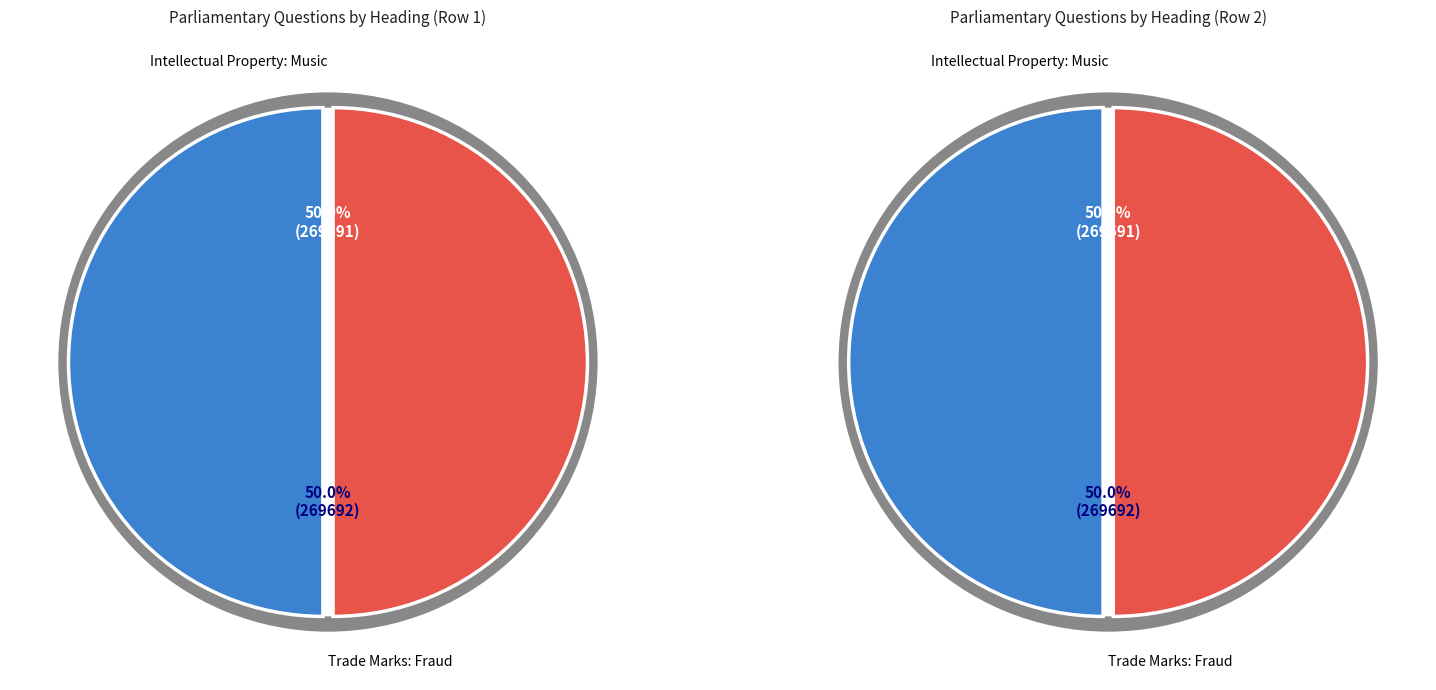

Rank the categories by value from highest to lowest.

Trade Marks: Fraud, Intellectual Property: Music